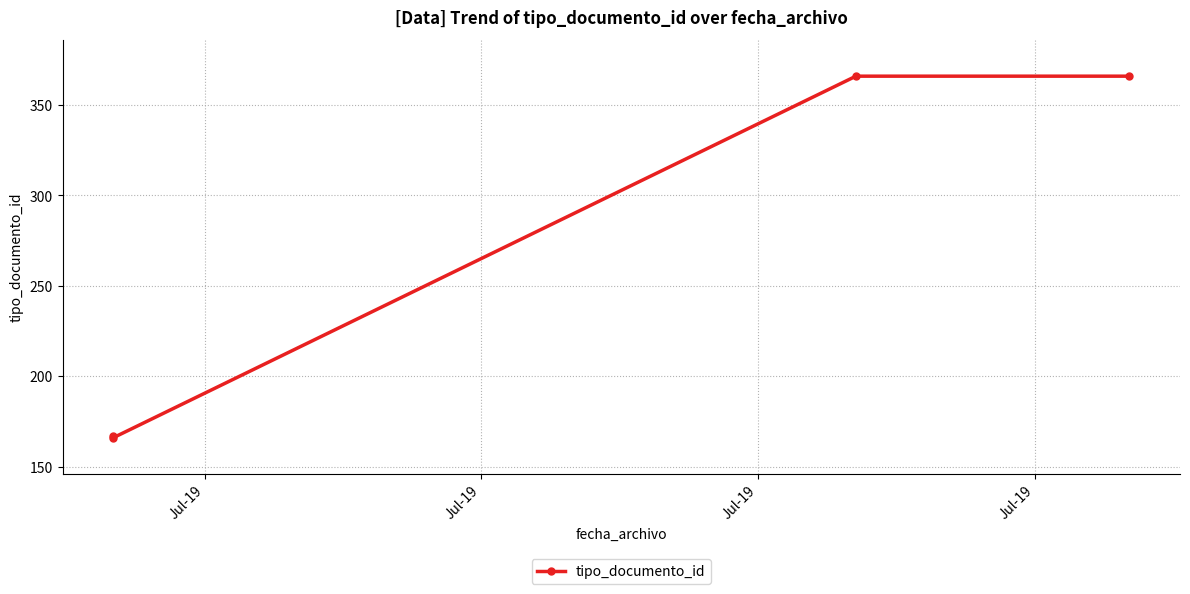

How many distinct data groups are displayed?

1